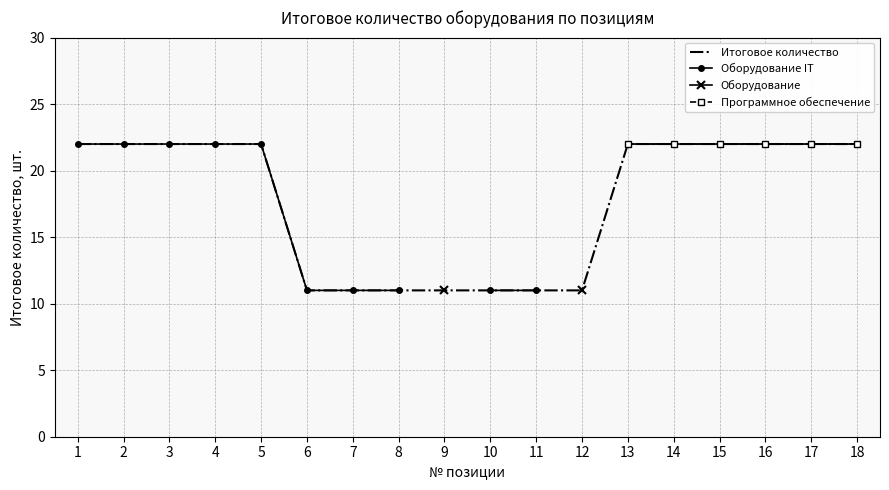

Does the chart have visible grid lines?

Yes